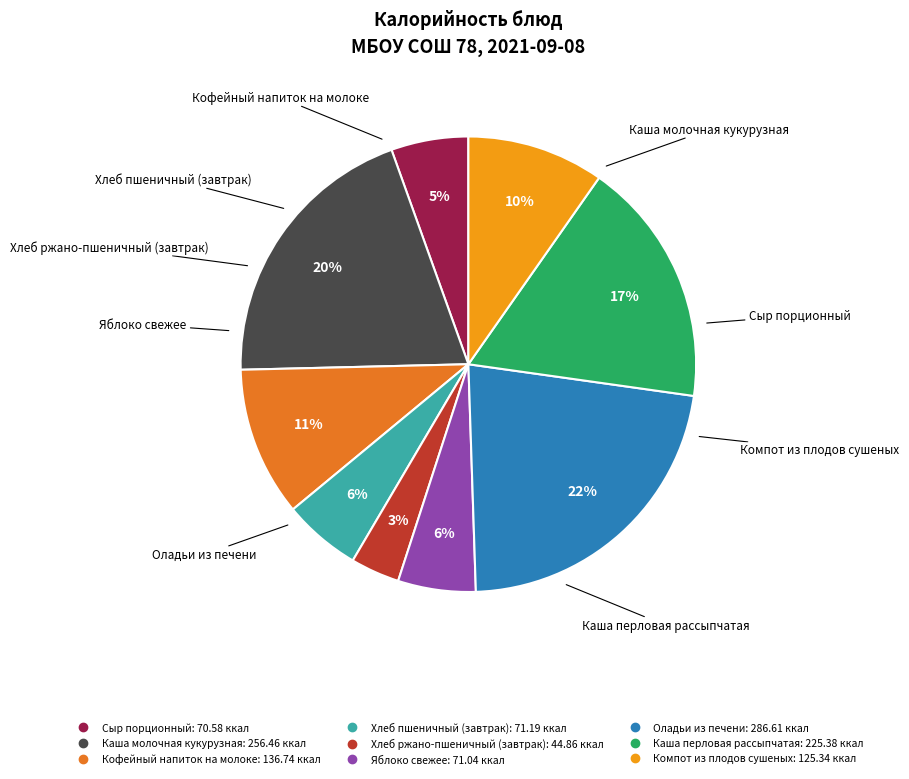

What is the ratio of the value at Хлеб пшеничный (завтрак) to the value at Каша молочная кукурузная?

0.3